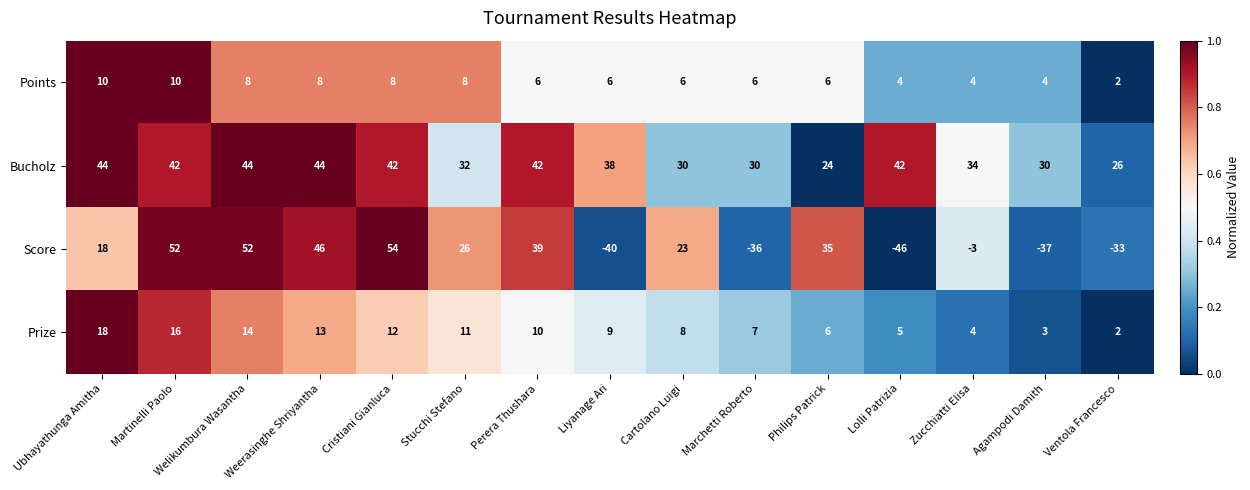

Which label corresponds to the largest value in the chart?

Cristiani Gianluca